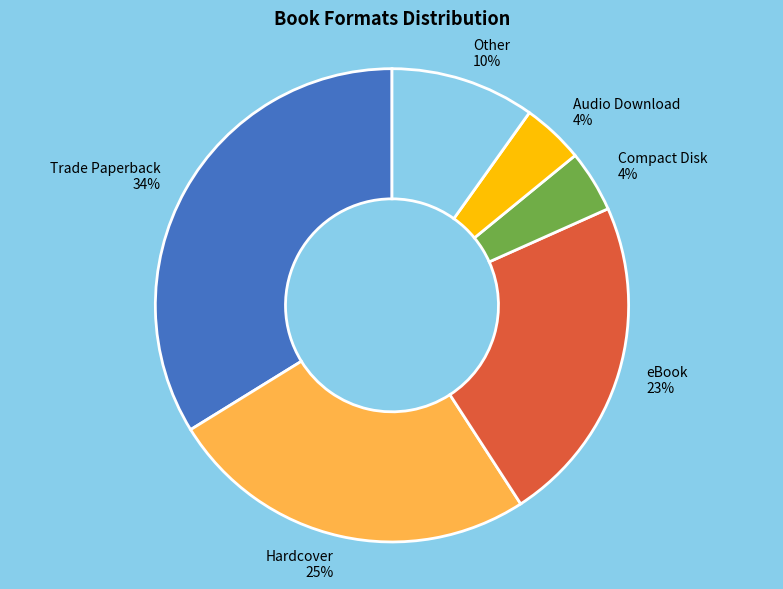

To the nearest percent, what is the difference between the largest and smallest slice percentages?

30%